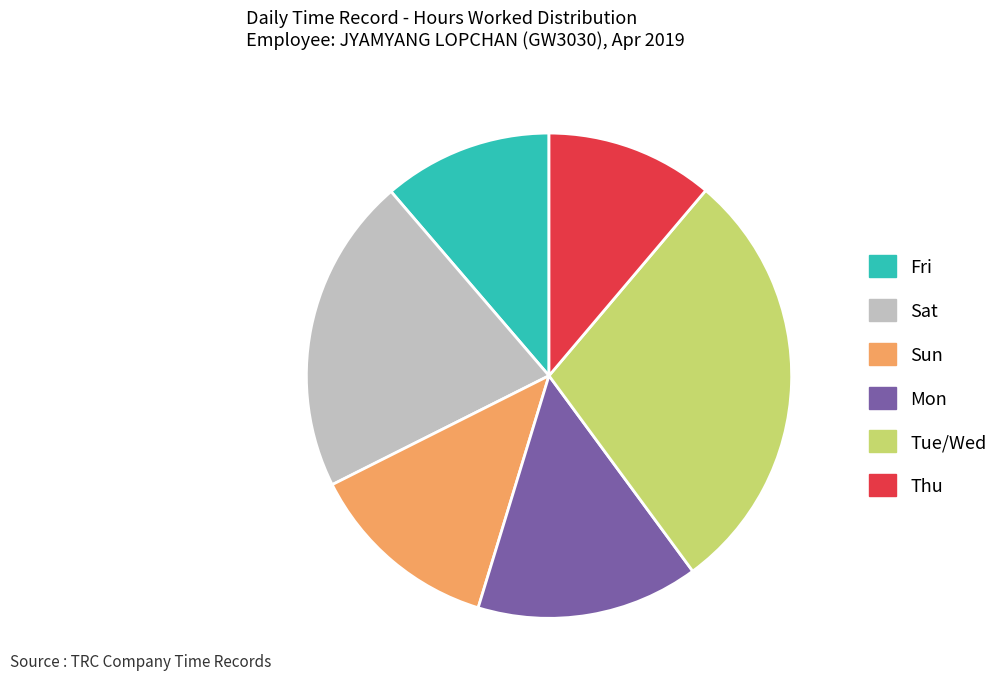

Is there a majority slice in this chart?

No